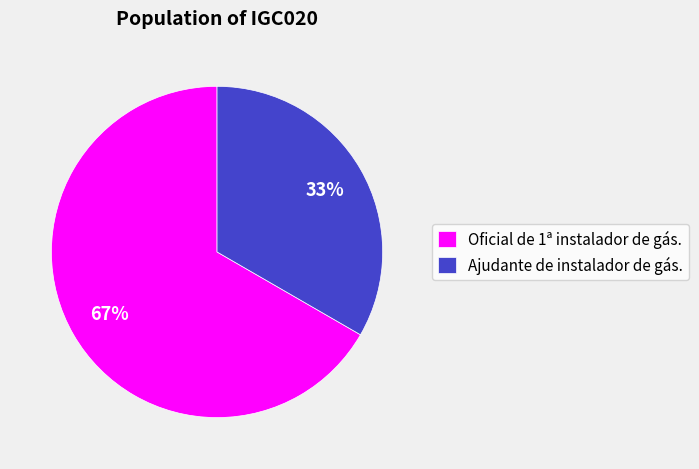

Which category has the smallest portion of the pie?

Ajudante de instalador de gás.